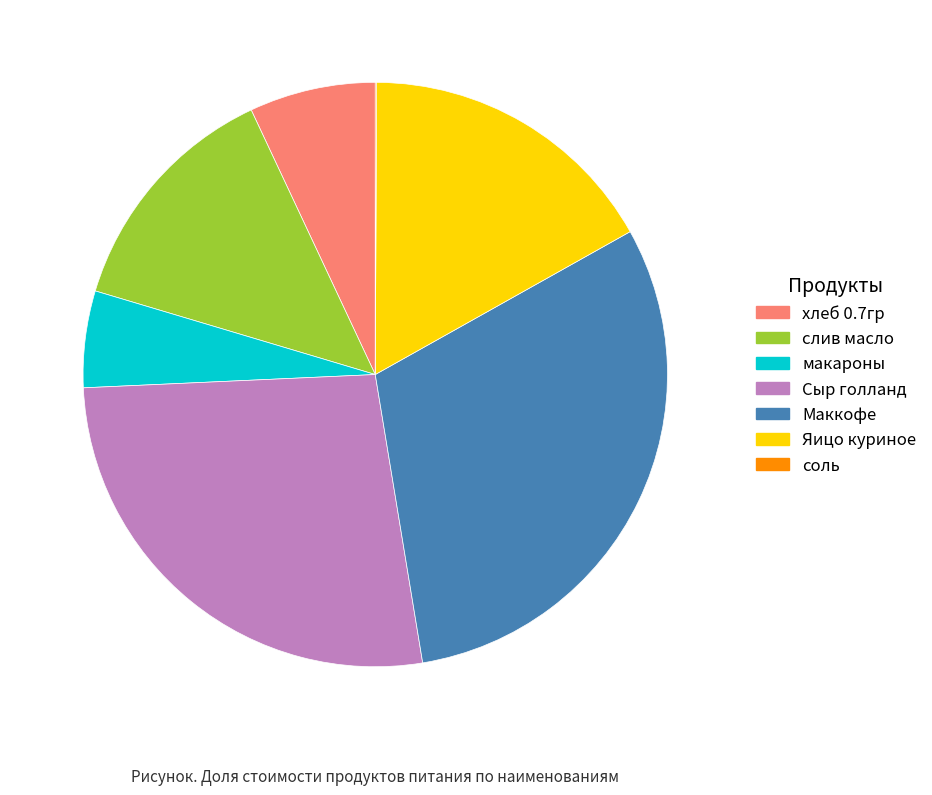

Combined, do Маккофе and хлеб 0.7гр account for over 50%?

No